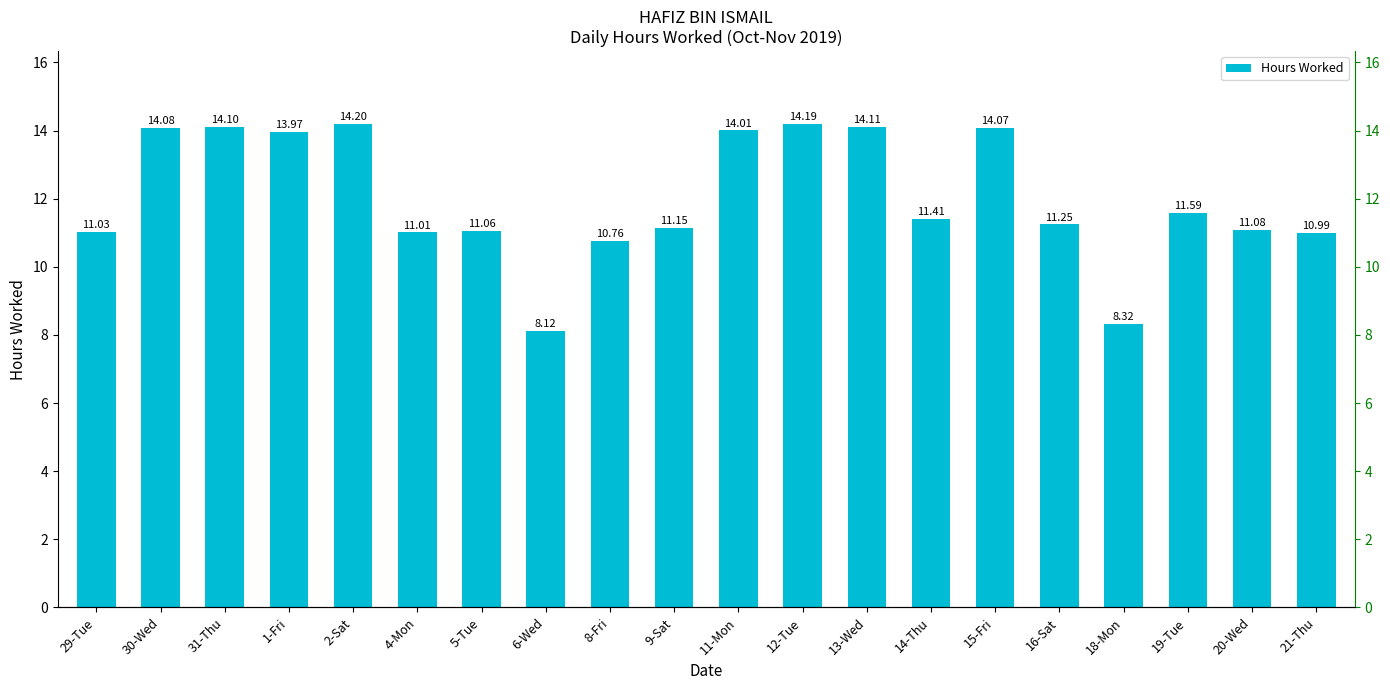

What is the greatest value displayed?

14.2